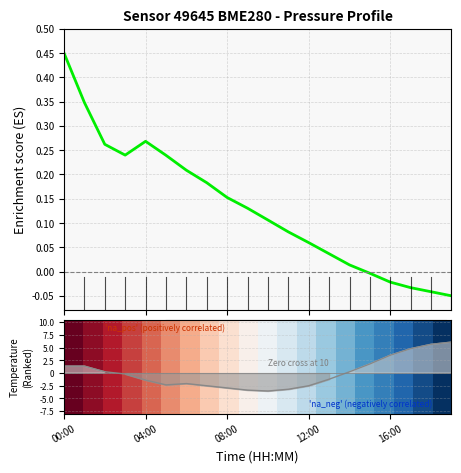

Where does the row_0 series first go above 0?

00:00